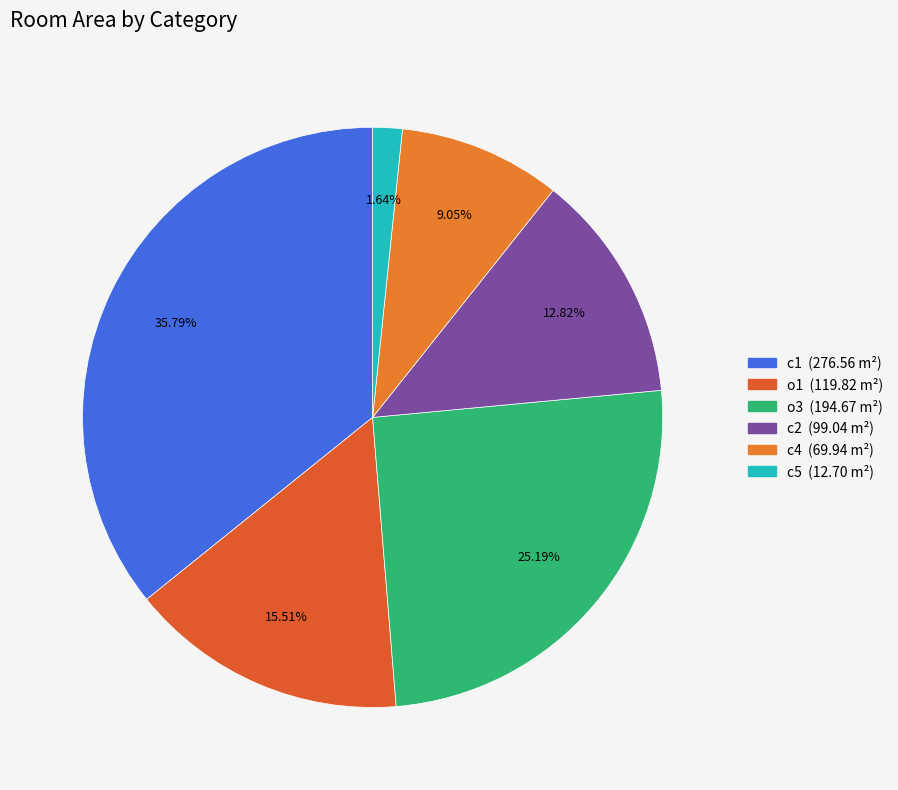

Count the number of slices in the pie.

6